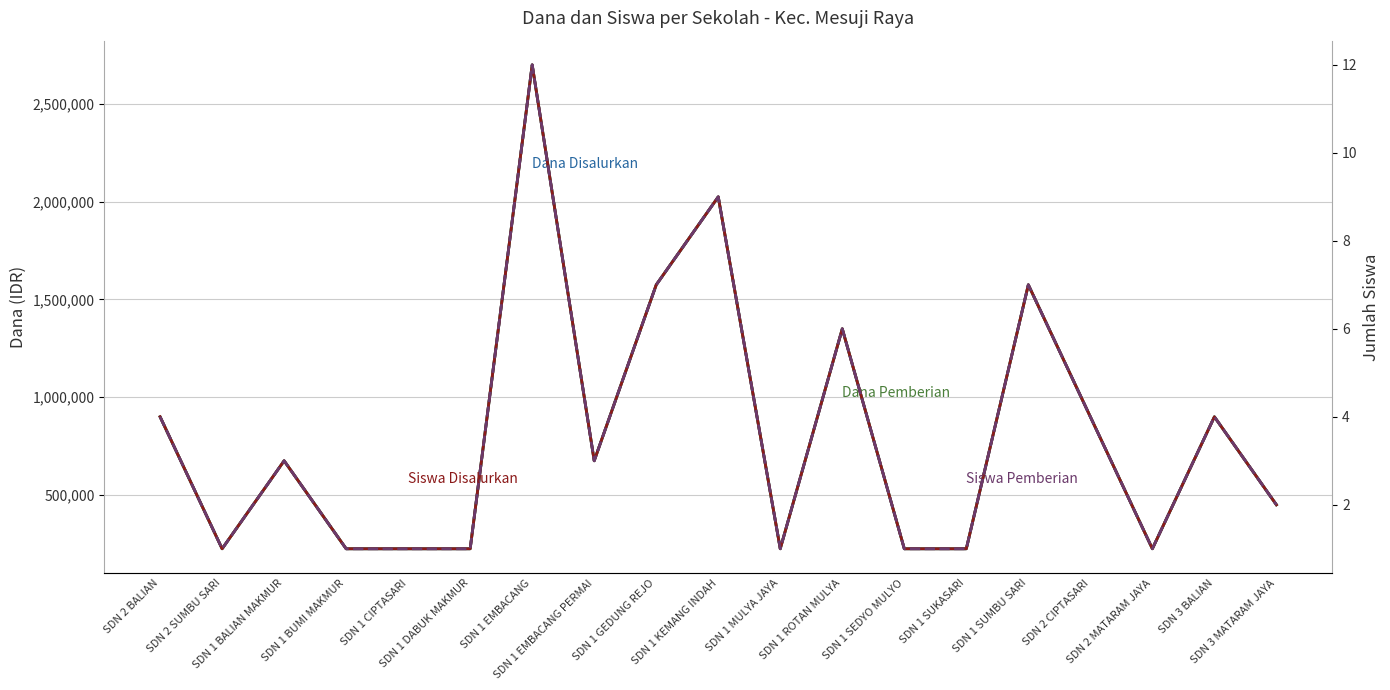

Where does the Siswa Pemberian series first go above 3?

SDN 2 BALIAN